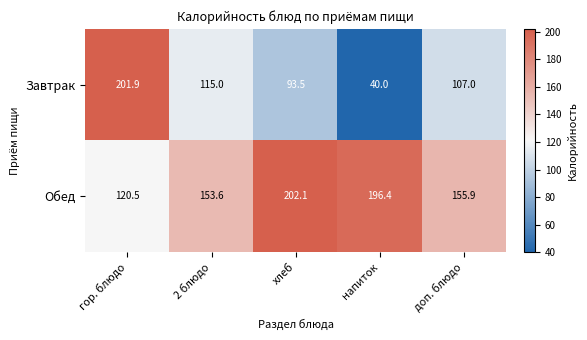

Reading right to left, list all the values displayed in this chart.

Завтрак: 107.0	40.0	93.5	115.0	201.9
Обед: 155.9	196.4	202.1	153.6	120.5